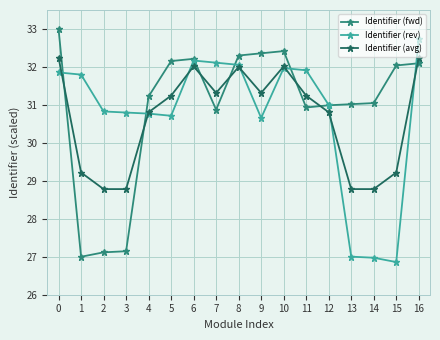

True or false: Identifier (rev) has more than 0 interior local peaks.

True